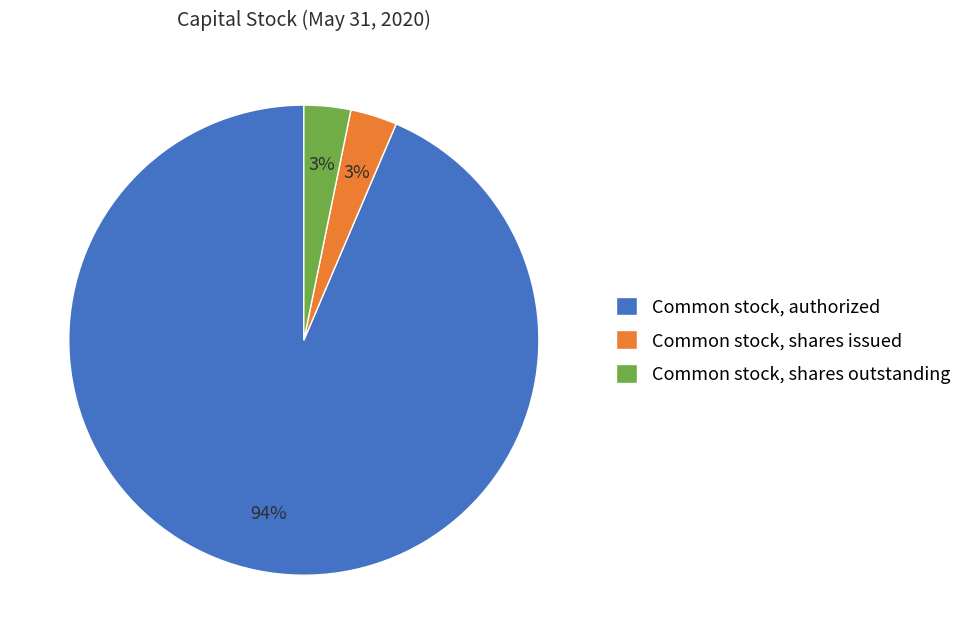

To the nearest percent, what is the combined percentage of Common stock, authorized and Common stock, shares issued?

97%